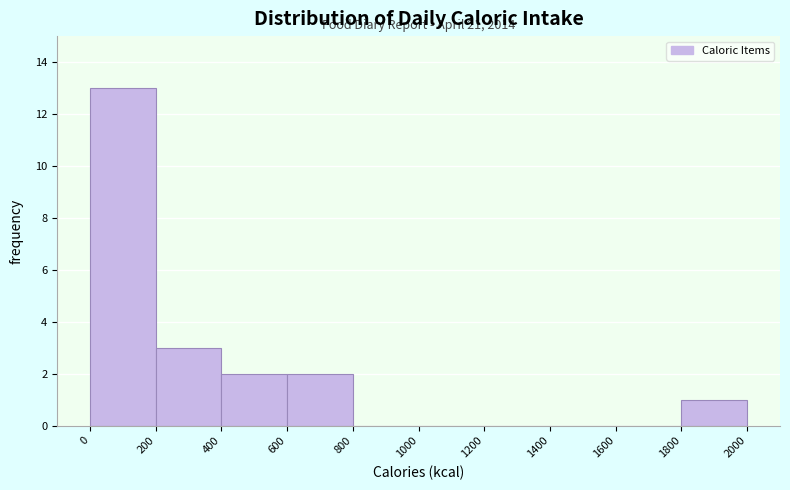

Which range on the x-axis has the tallest bar?

0 to 200